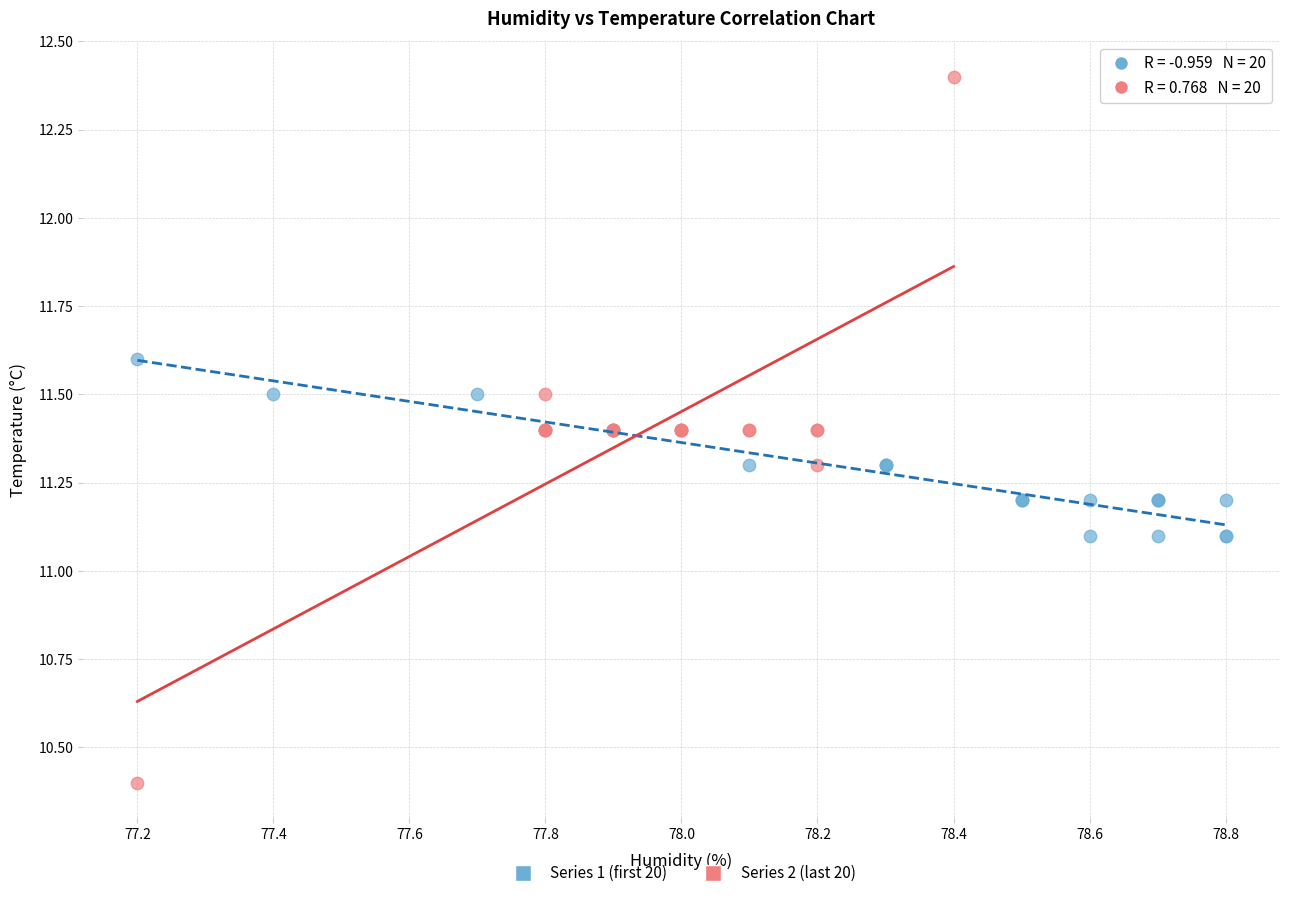

What are all the series names shown in the legend?

Series 1 (first 20), Series 2 (last 20)